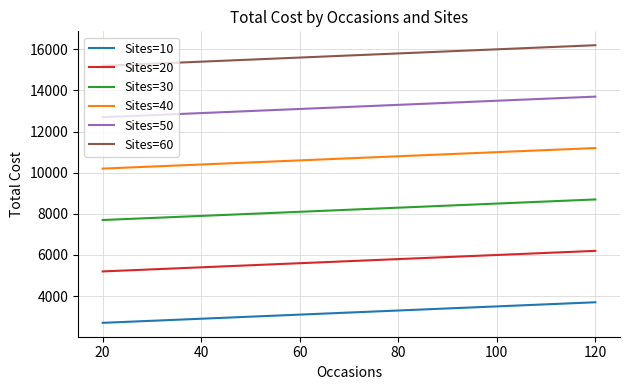

How many Sites=30 values are between 7900 and 8500?

4